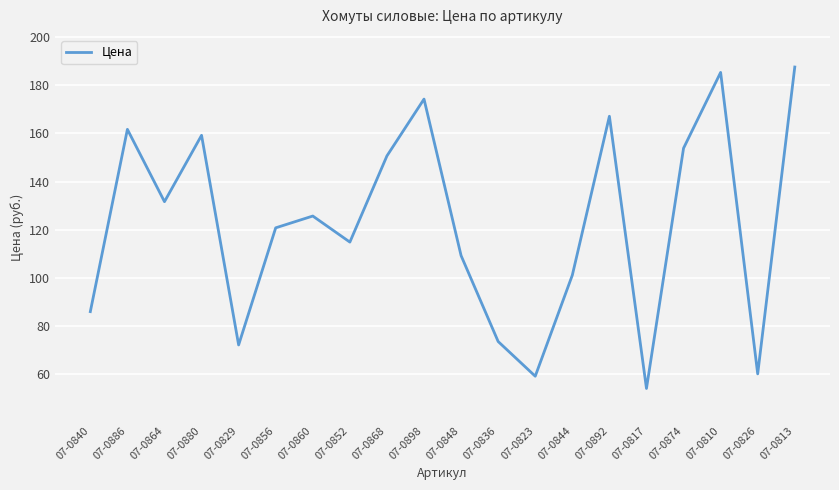

Between 07-0844 and 07-0856, which is larger?

07-0856